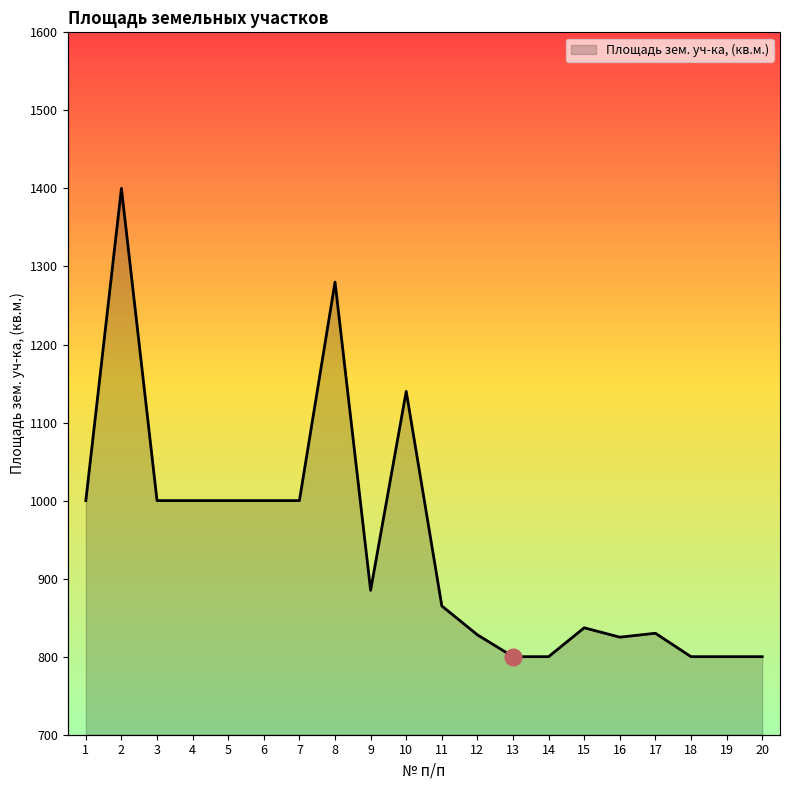

True or false: the data shows 1000 at 4.

True